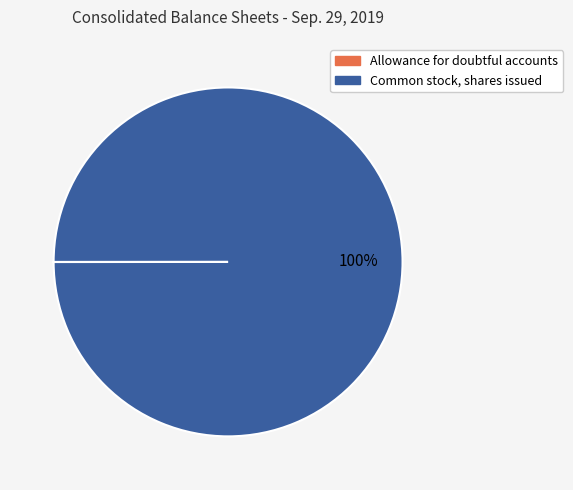

To the nearest percent, what is the difference between the largest and smallest slice percentages?

100%